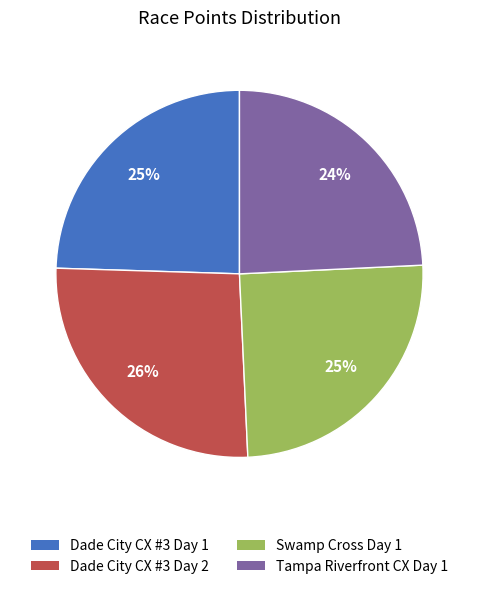

Does any single category account for the majority?

No